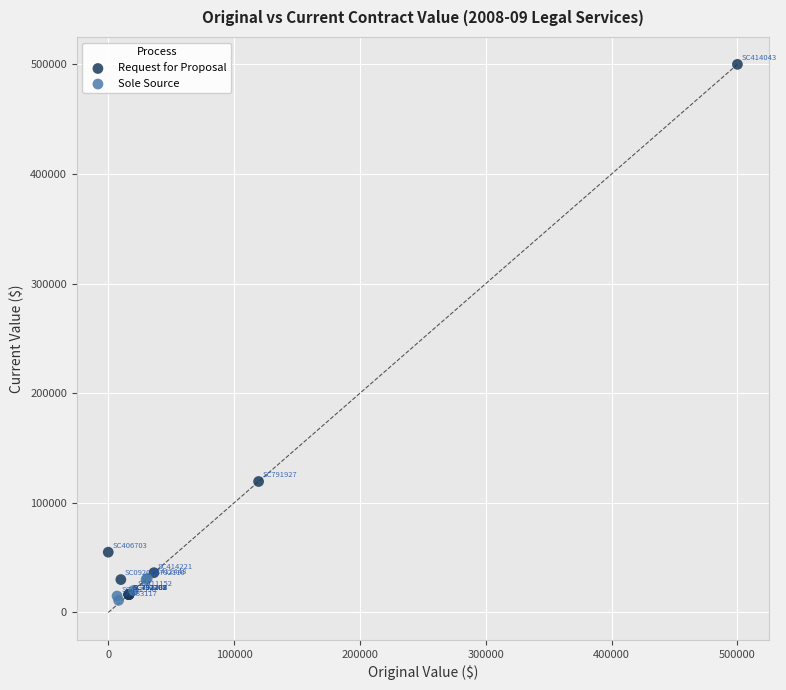

Which series reaches the maximum Y coordinate?

Request for Proposal